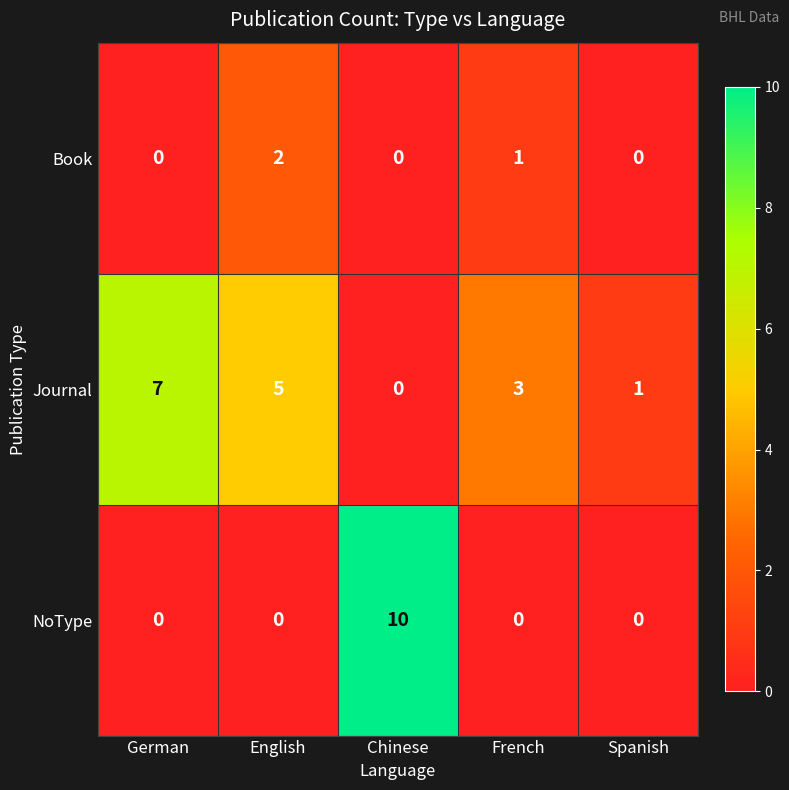

How many positive values does the NoType series have?

1